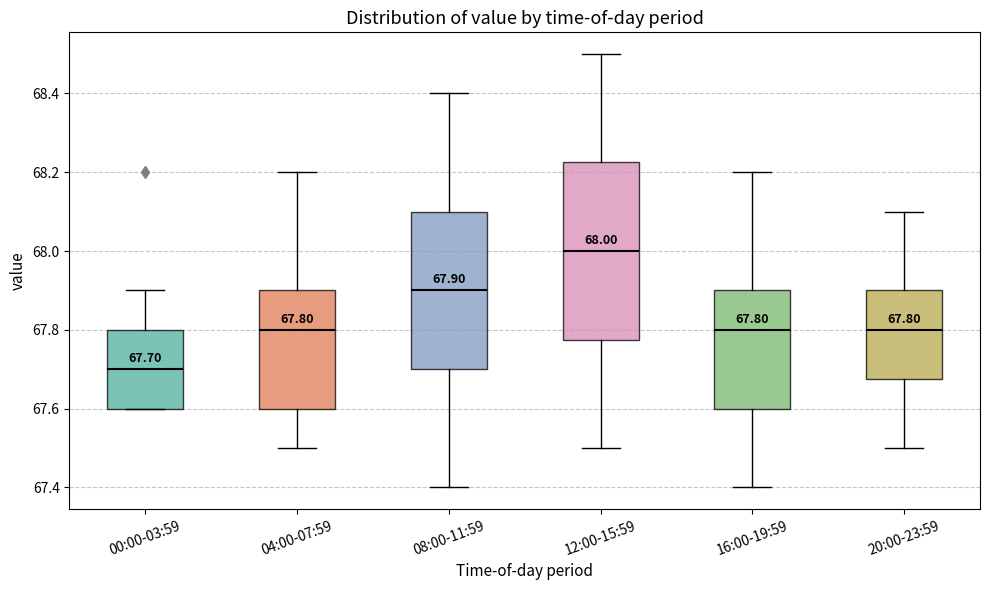

Which box has the lowest median line?

00:00-03:59